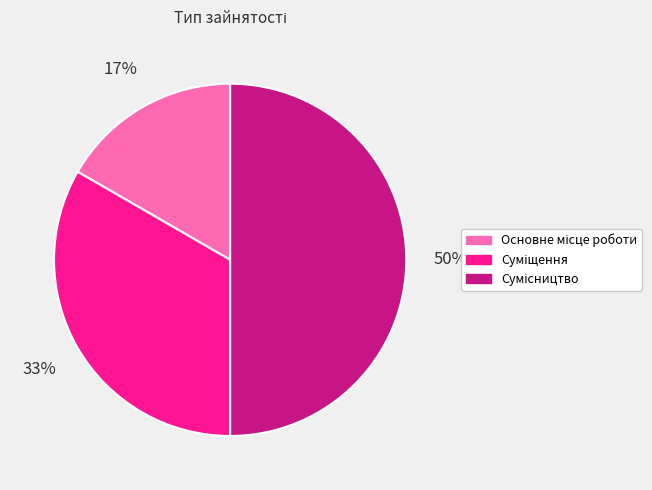

To the nearest percent, what is the difference between the largest and smallest slice percentages?

33%